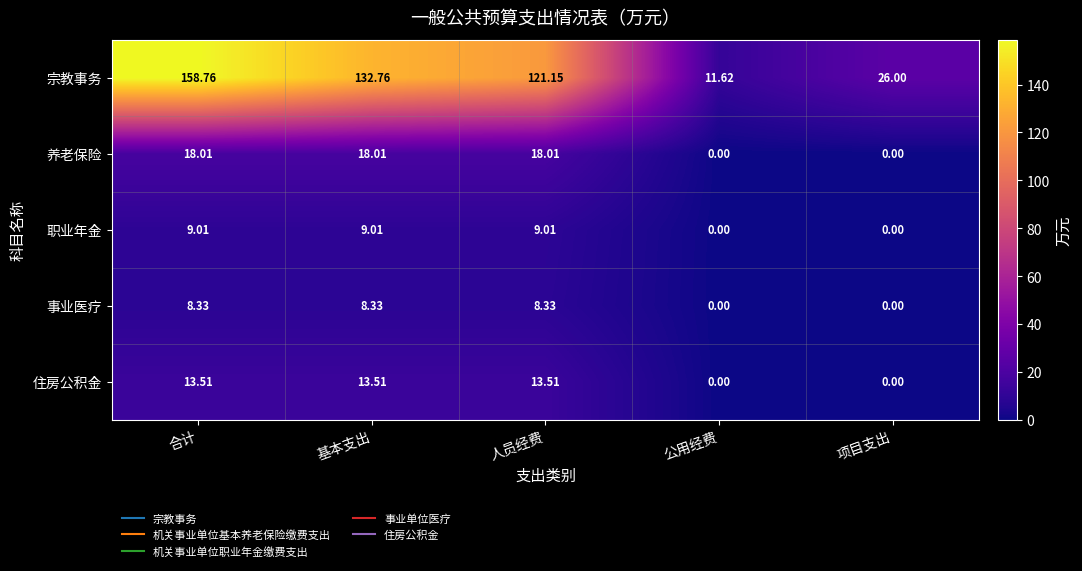

At 合计, list the series in order from smallest to largest.

事业医疗, 职业年金, 住房公积金, 养老保险, 宗教事务